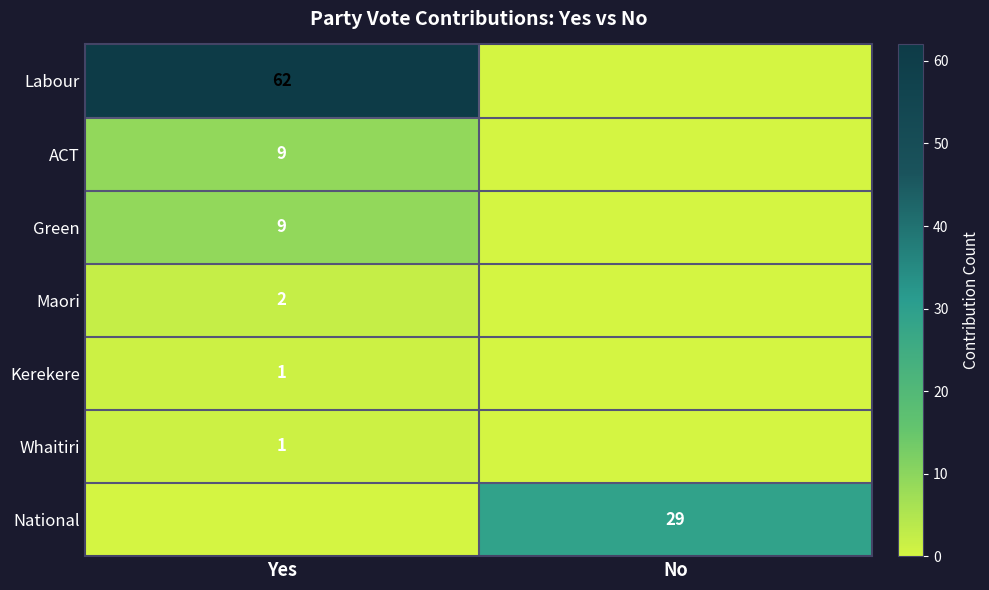

The value of National at No is 29. True or false?

True